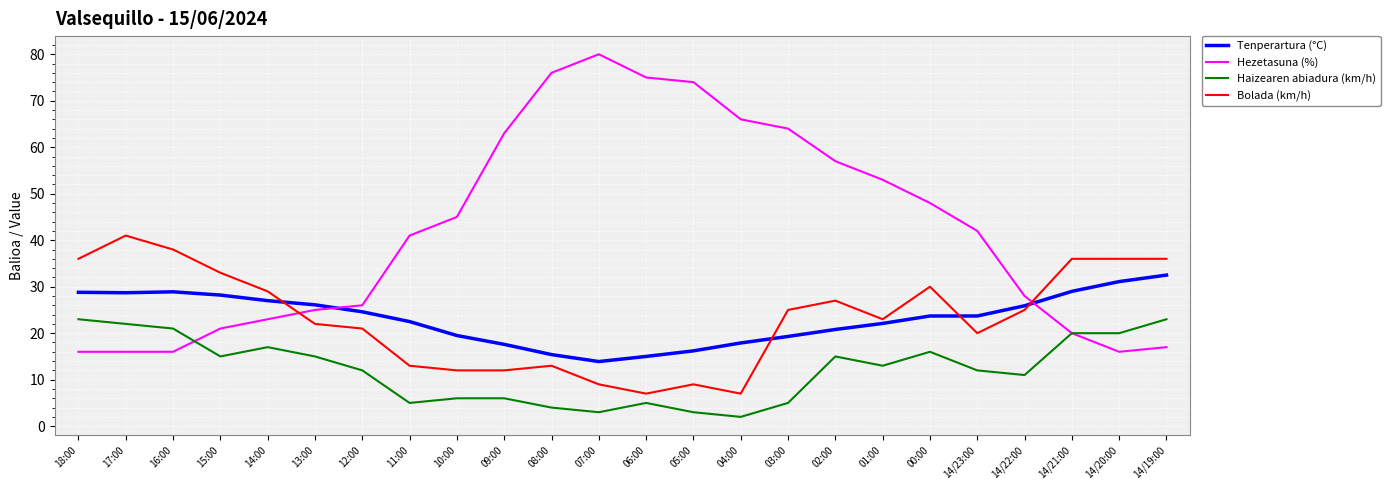

Is the value of Haizearen abiadura (km/h) at 16:00 greater than the value of Tenperartura (°C) at 07:00?

Yes